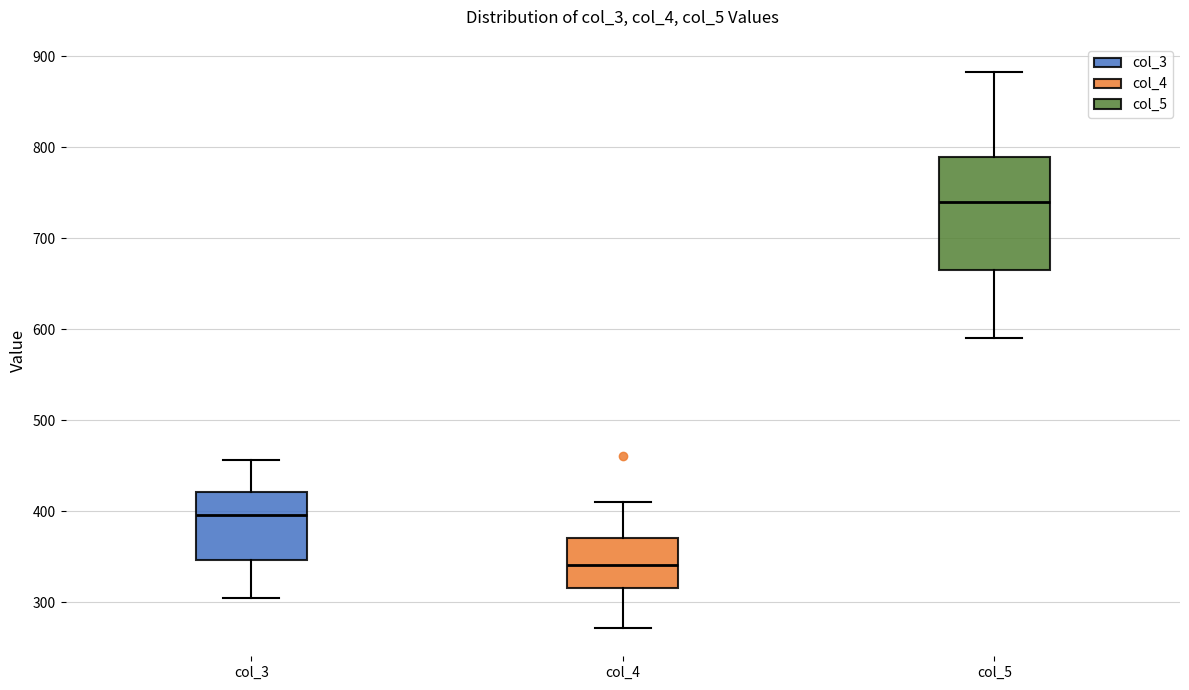

Where does the upper whisker of the box for col_4 end on the y-axis? The values are not printed on the chart, so give them approximately, as read against the axis.

410